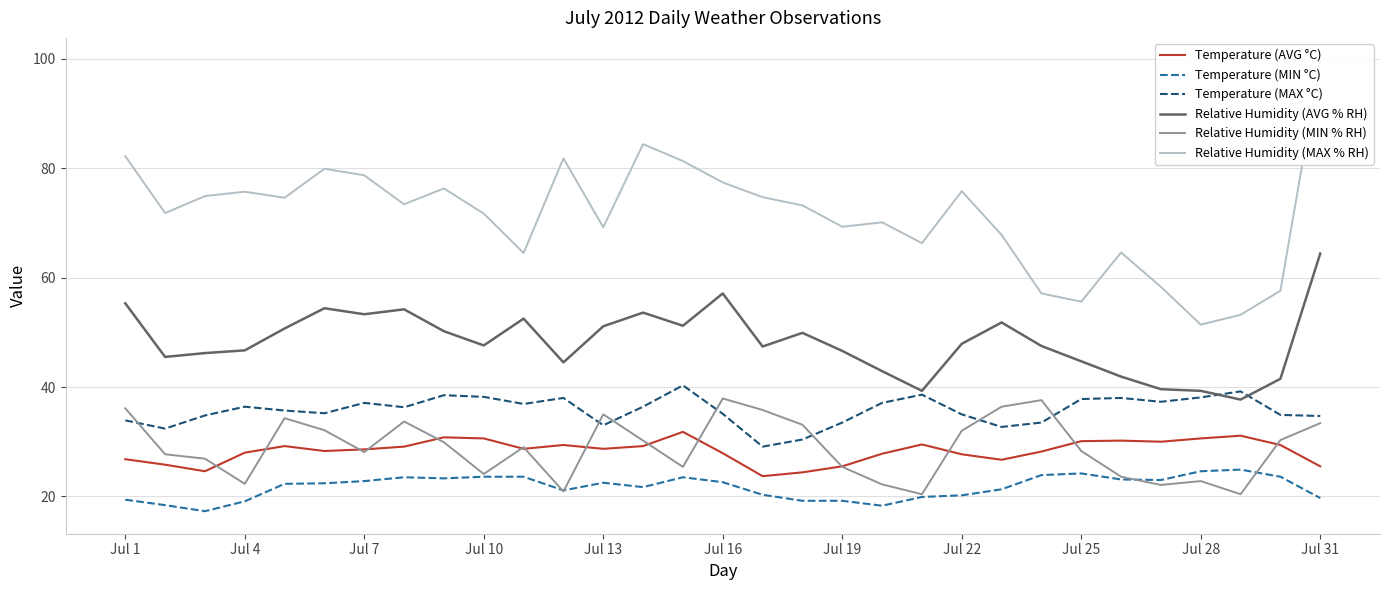

How many values in the Relative Humidity (MAX % RH) series exceed 73?

16